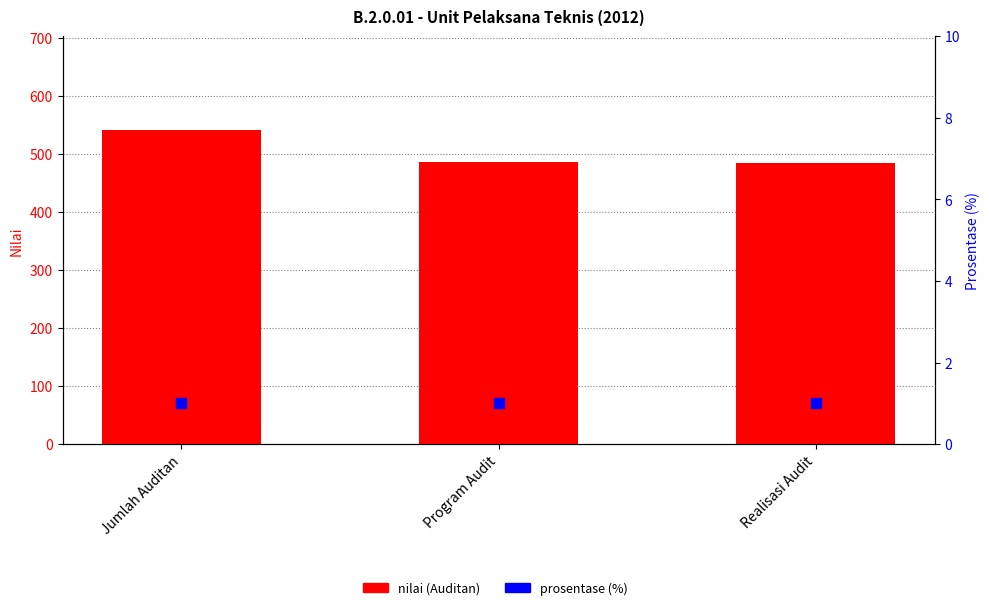

What are all the series names shown in the legend?

Nilai (Auditan), Prosentase (%)